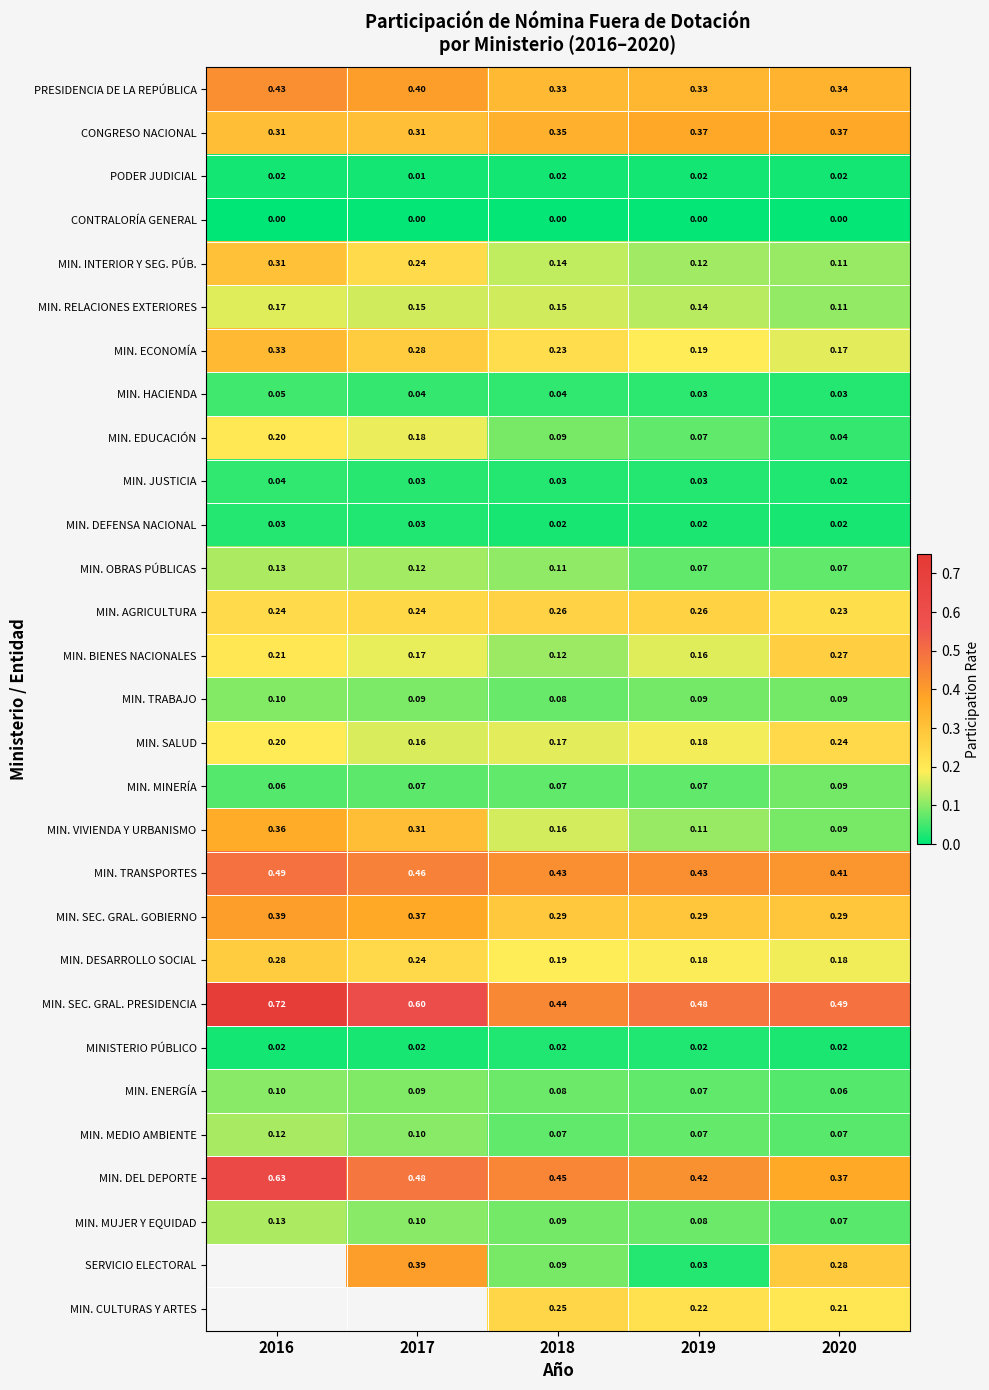

Which series changed the most between 2018 and 2019?

SERVICIO ELECTORAL